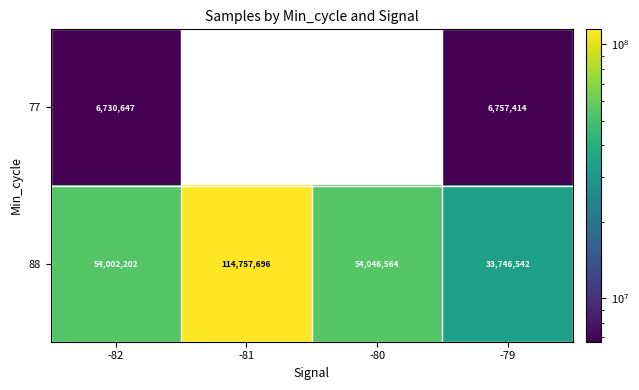

Which label corresponds to the smallest value in the chart?

-82